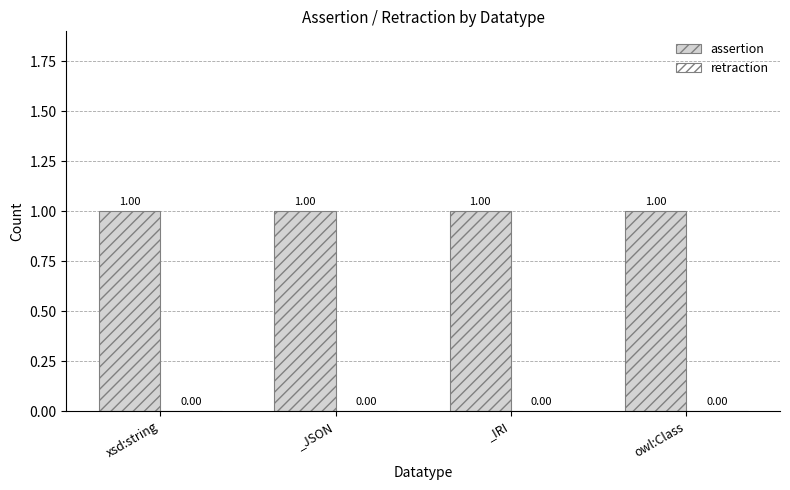

Rank the series by their average value, from lowest to highest.

retraction, assertion